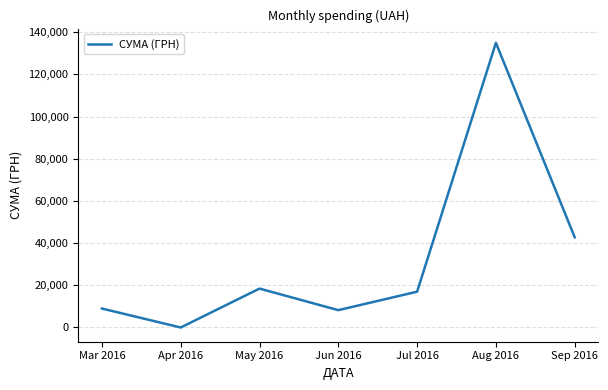

How many lines are shown in the chart?

1